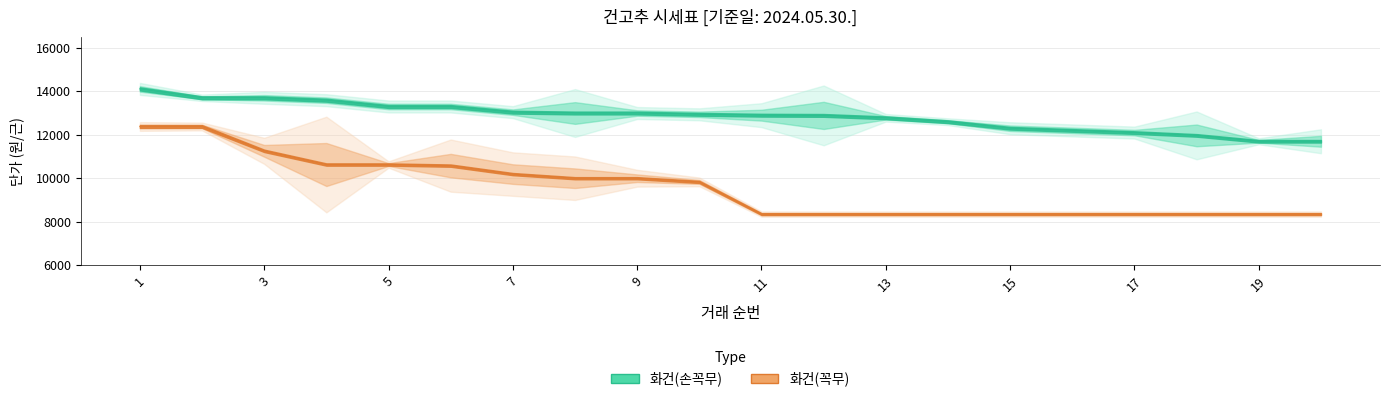

True or false: 화건(손꼭무) 단가 and 화건(꼭무) 단가 cross at least once.

False